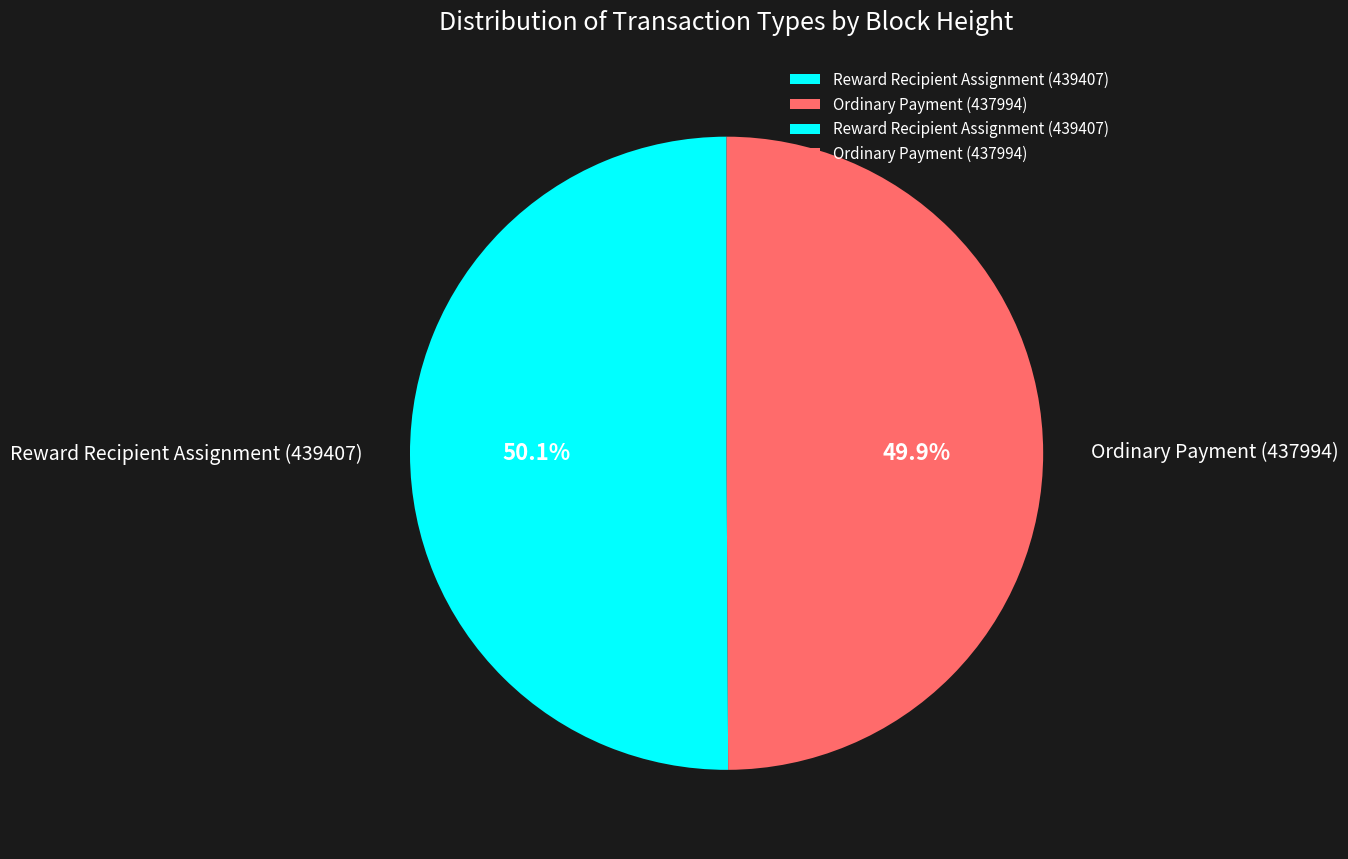

Combined, what portion of the pie is Ordinary Payment (437994) and Reward Recipient Assignment (439407)?

100.0%